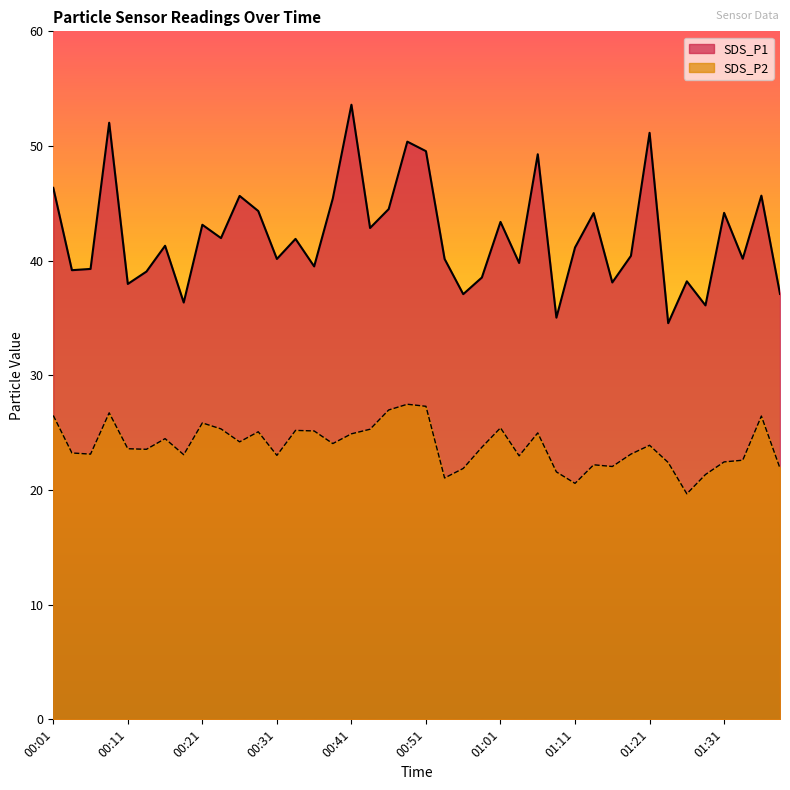

Which series has the widest spread of values?

SDS_P1